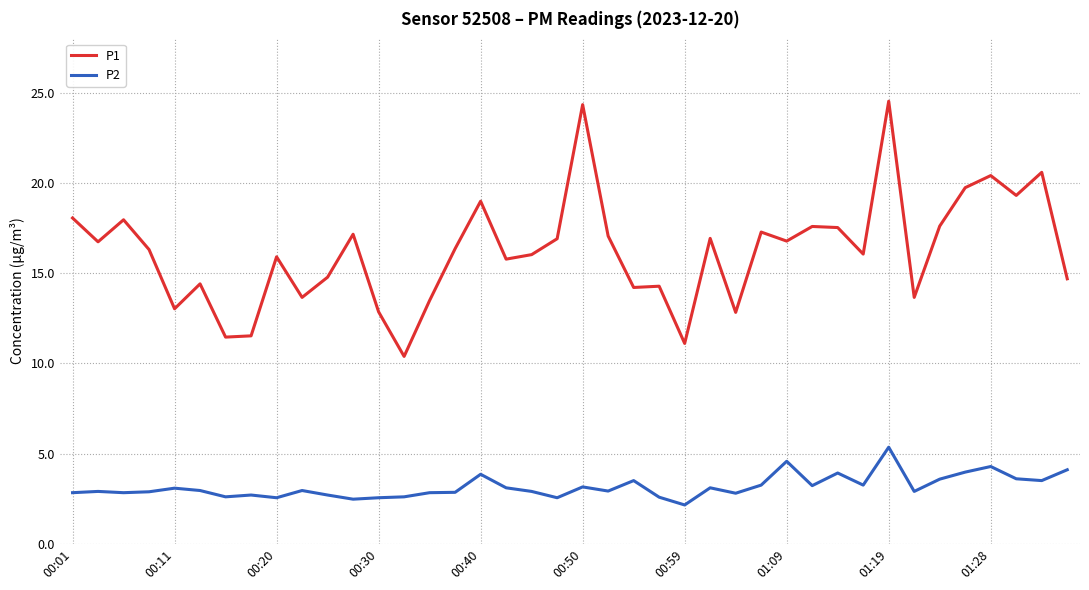

True or false: P2 and P1 cross at least once.

False